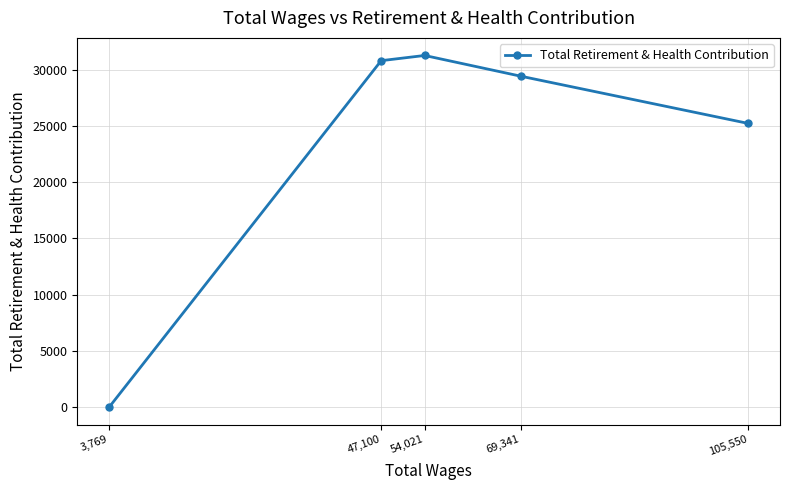

What is the value of the 4th point from the left?

29409